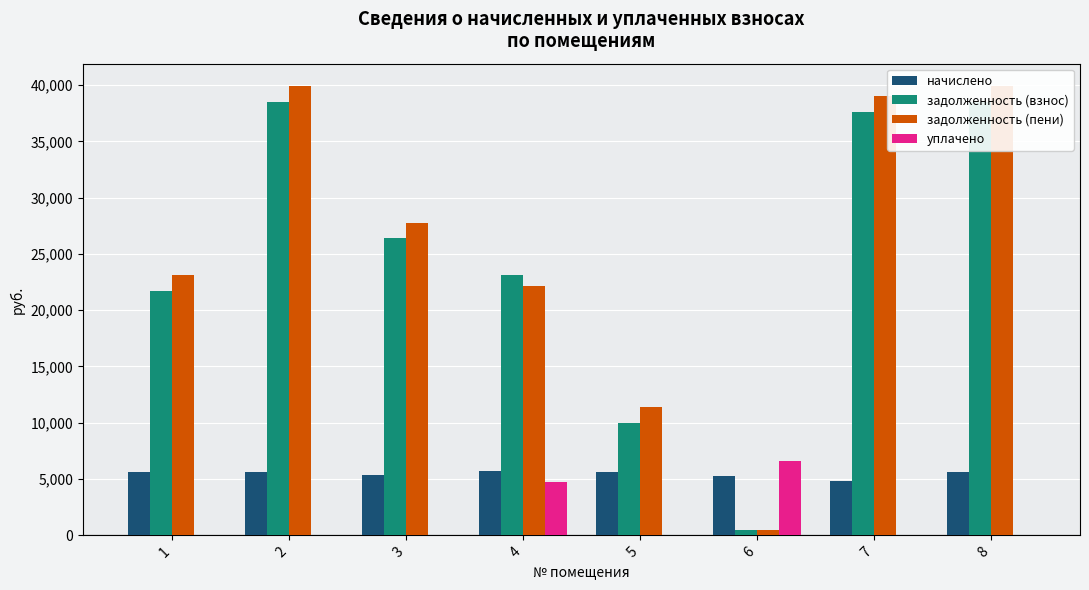

What is the minimum value for начислено?

4792.4